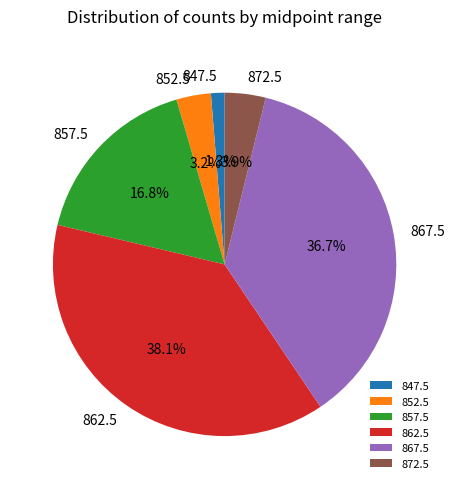

What is the largest slice in the pie chart?

862.5